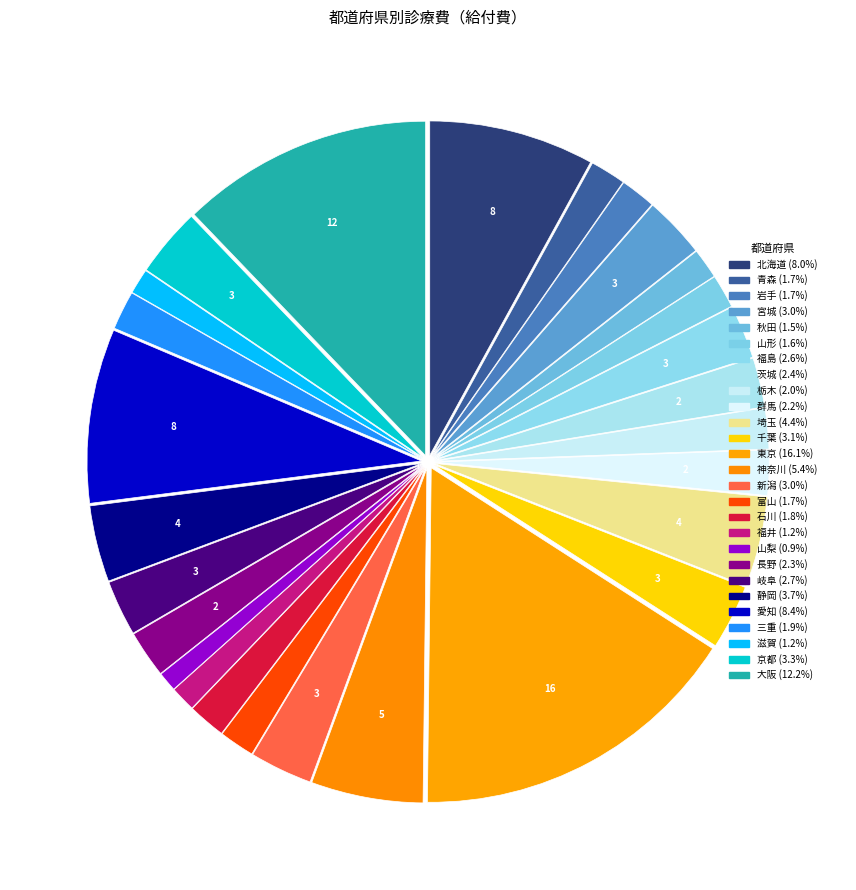

How many slices are in this pie chart?

27